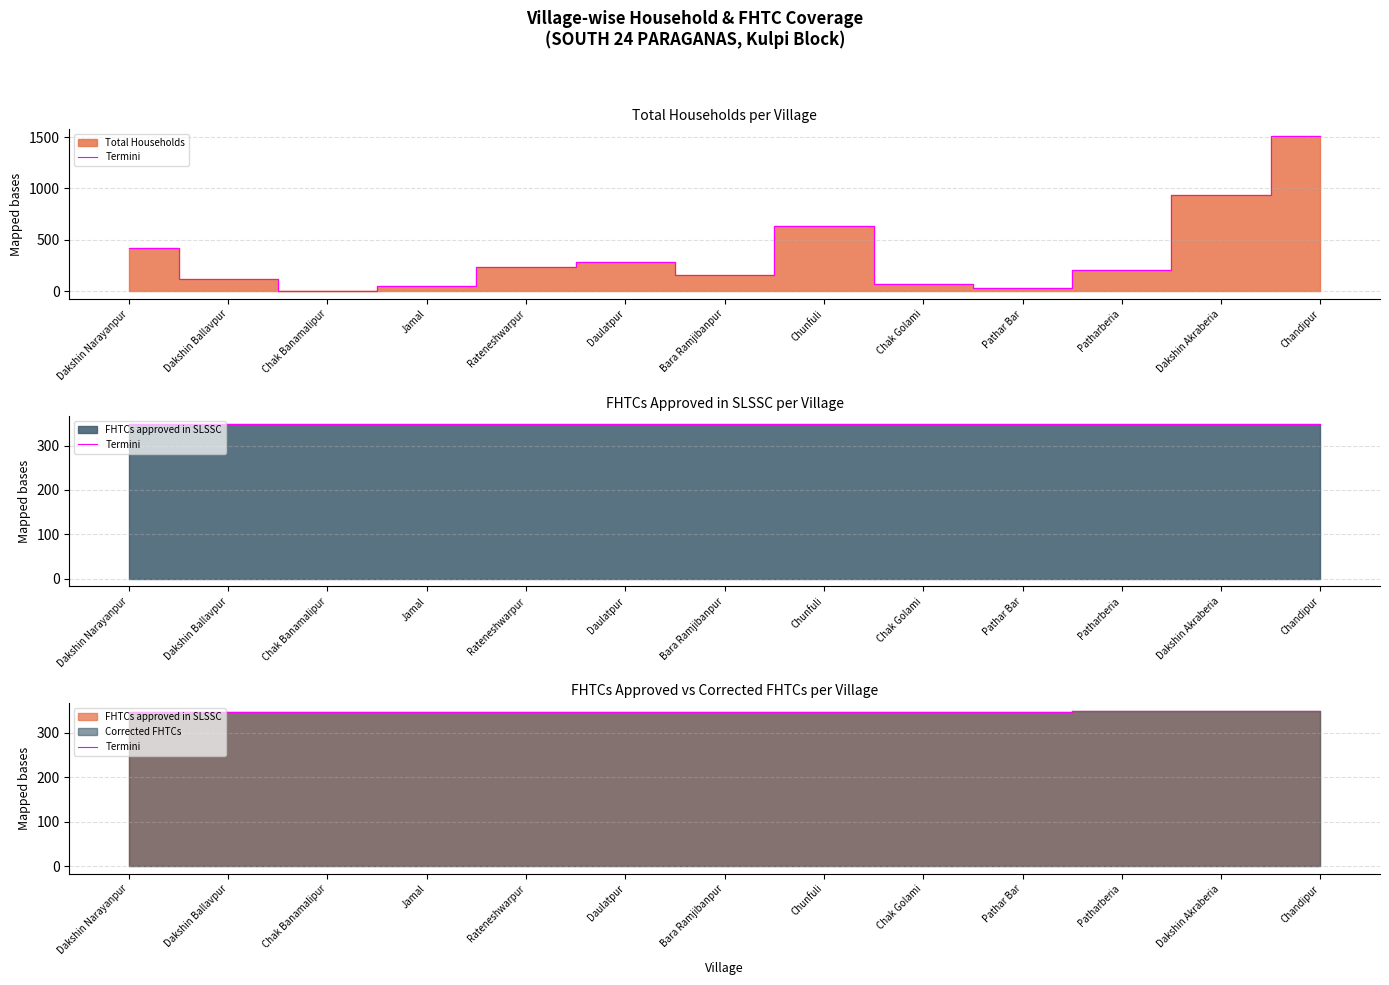

How many categories are shown in the chart?

13